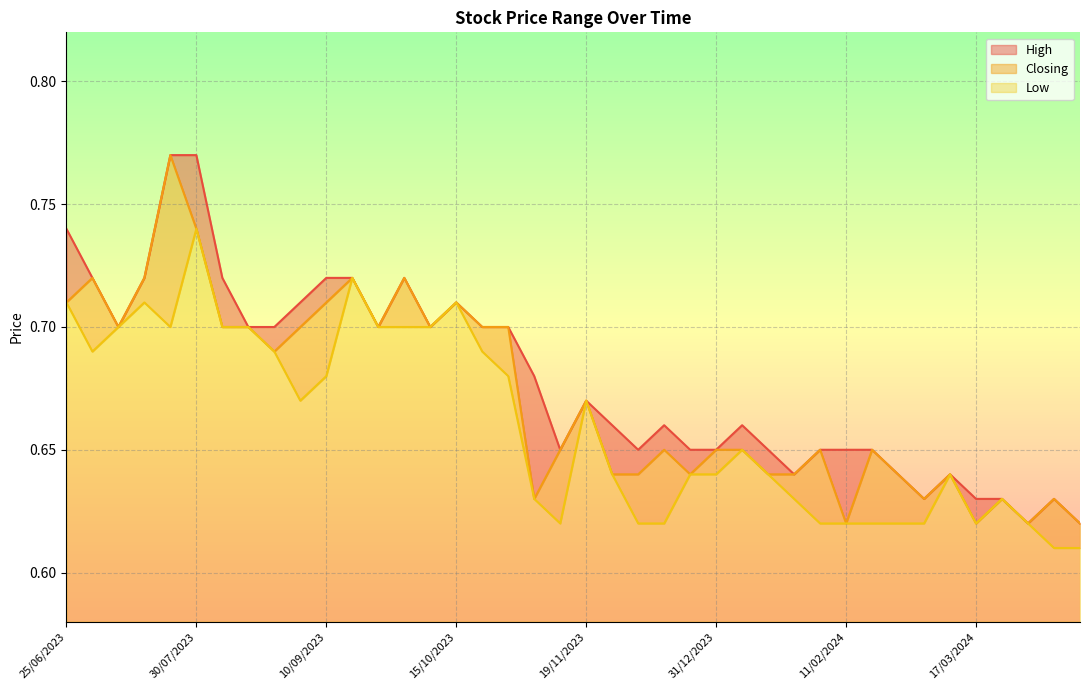

What are all the series names shown in the legend?

High, Closing, Low